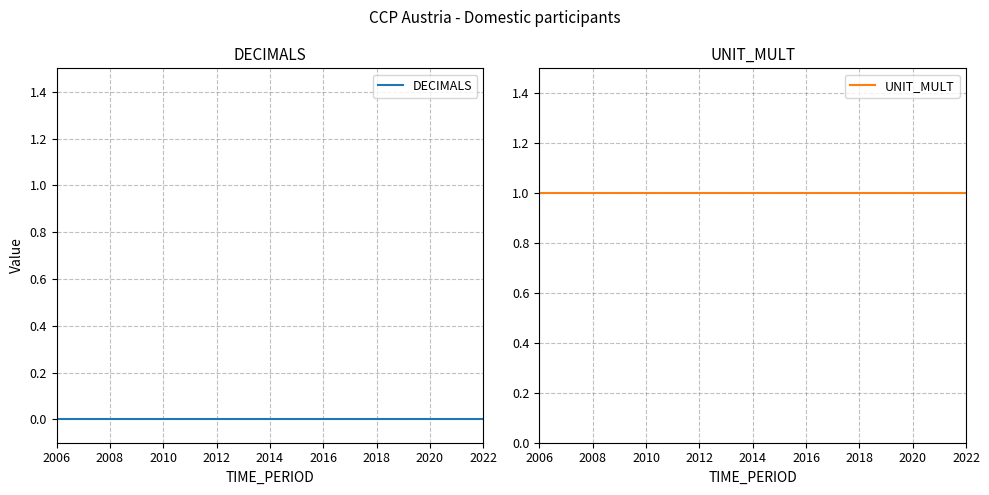

At which label does UNIT_MULT reach its minimum?

2006